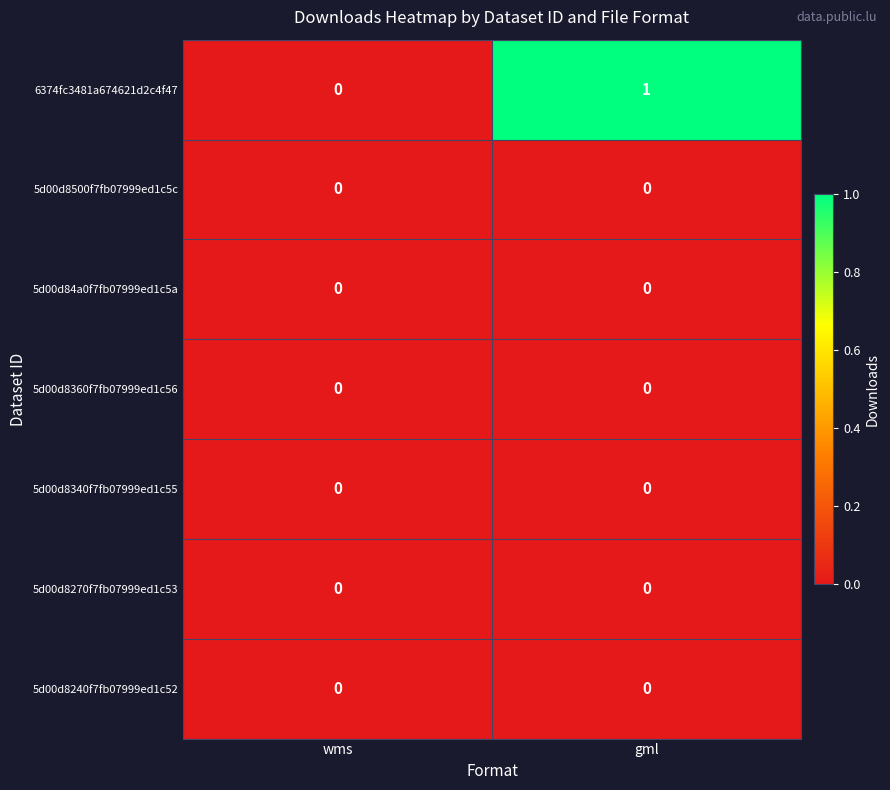

Reading left to right, extract all data points from this chart.

6374fc3481a674621d2c4f47: wms=0	gml=1
5d00d8500f7fb07999ed1c5c: wms=0	gml=0
5d00d84a0f7fb07999ed1c5a: wms=0	gml=0
5d00d8360f7fb07999ed1c56: wms=0	gml=0
5d00d8340f7fb07999ed1c55: wms=0	gml=0
5d00d8270f7fb07999ed1c53: wms=0	gml=0
5d00d8240f7fb07999ed1c52: wms=0	gml=0